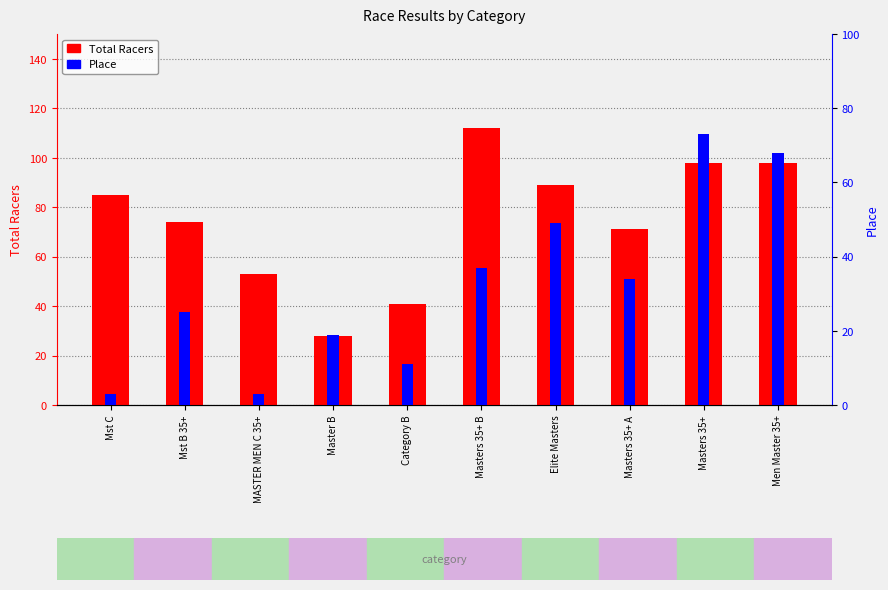

At Mst C, list the series in order from smallest to largest.

Place, Total Racers